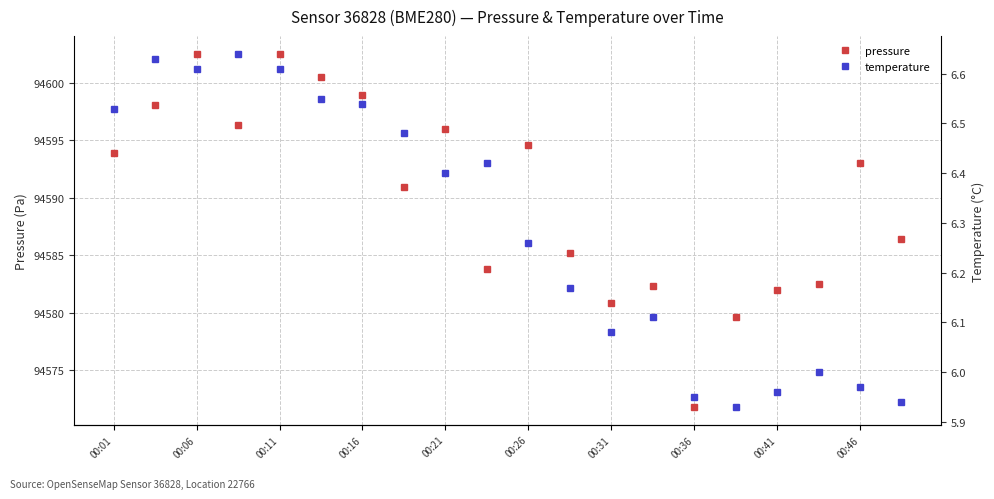

True or false: pressure and temperature intersect in this chart.

False